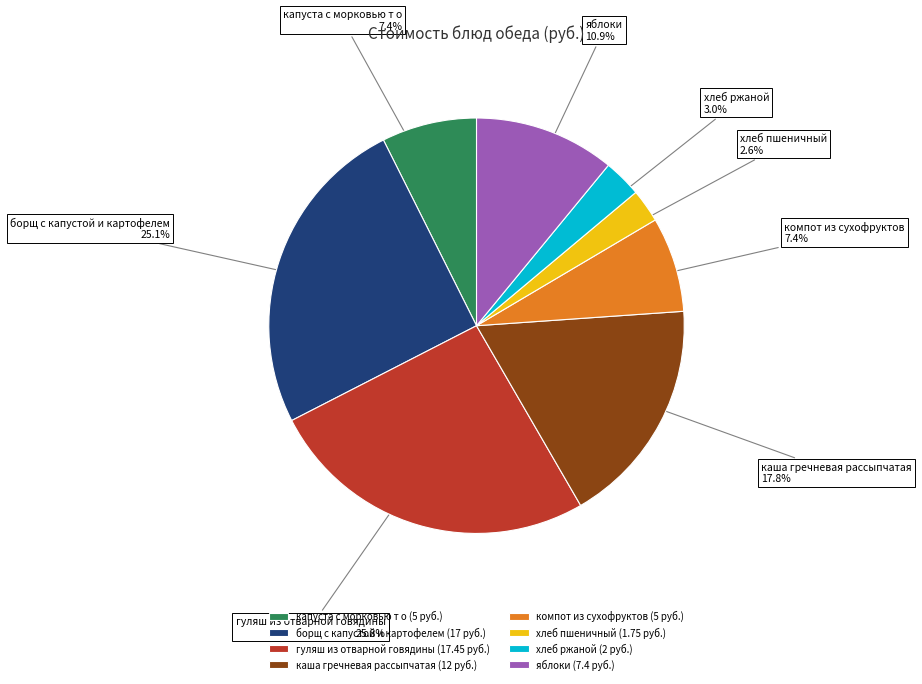

To the nearest percent, what portion does гуляш из отварной говядины represent?

26%